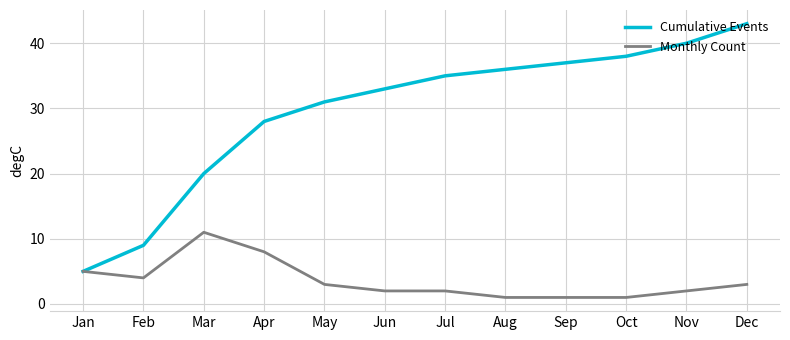

Reading left to right, extract all data points from this chart.

Cumulative Events: Jan=5	Feb=9	Mar=20	Apr=28	May=31	Jun=33	Jul=35	Aug=36	Sep=37	Oct=38	Nov=40	Dec=43
Monthly Count: Jan=5	Feb=4	Mar=11	Apr=8	May=3	Jun=2	Jul=2	Aug=1	Sep=1	Oct=1	Nov=2	Dec=3